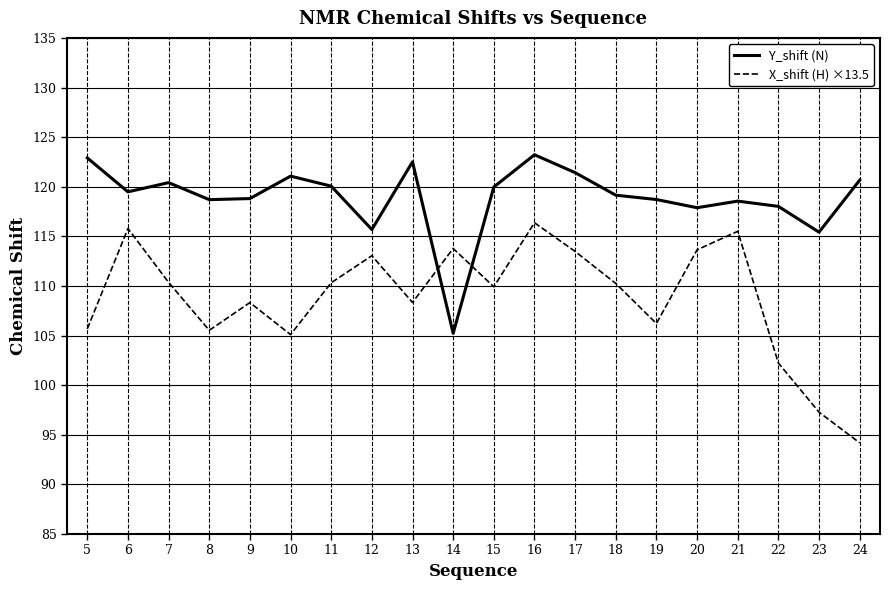

Rank the series by their maximum value, from lowest to highest.

X_shift (H) ×13.5, Y_shift (N)